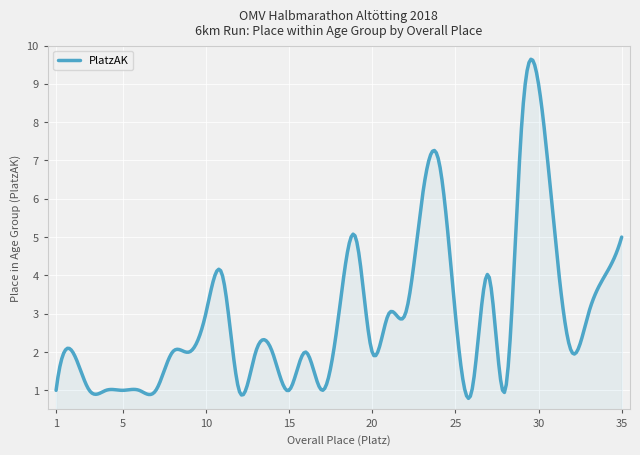

What is the greatest value displayed?

9.6